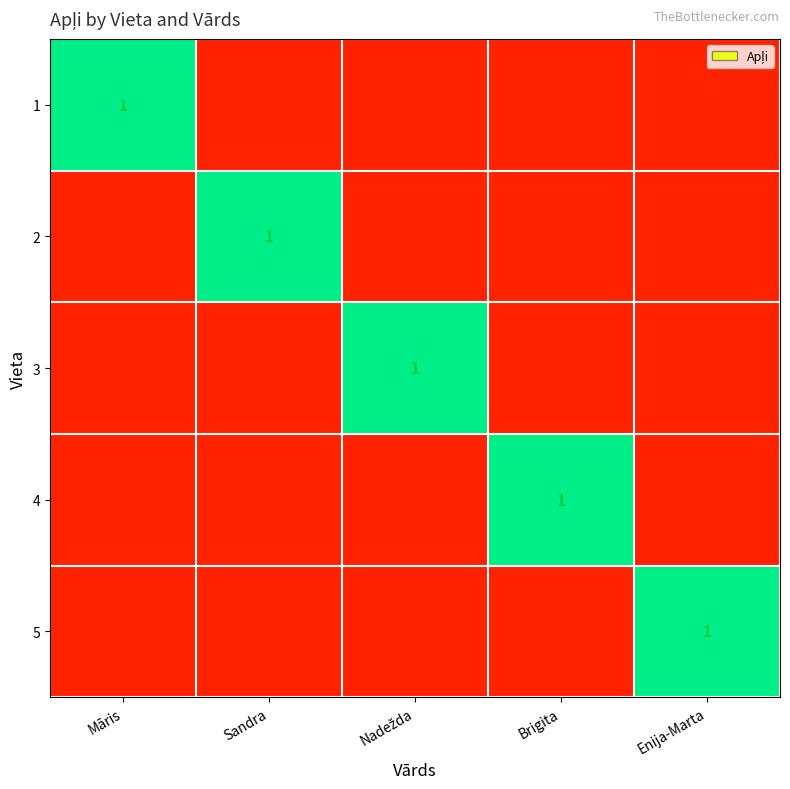

Is it true that 5 equals 2 at Enija-Marta?

False